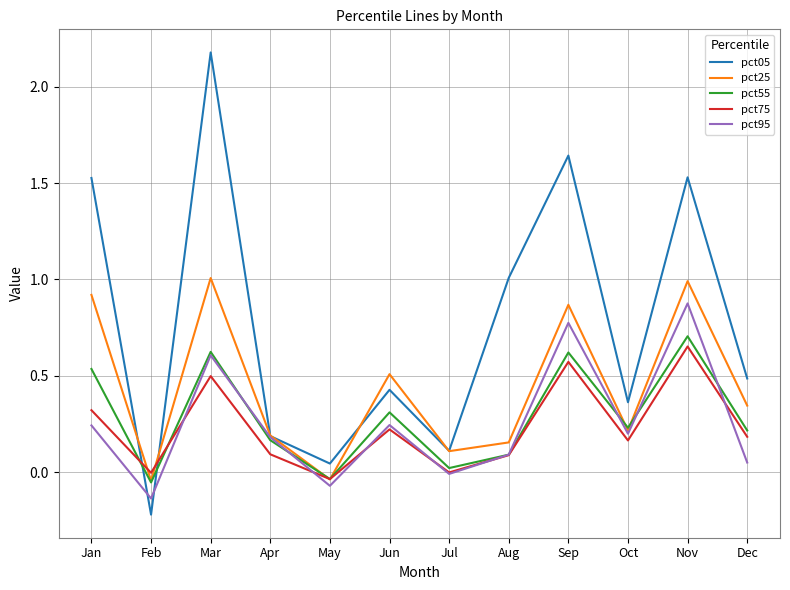

Where does the pct05 series first go above 0?

Jan